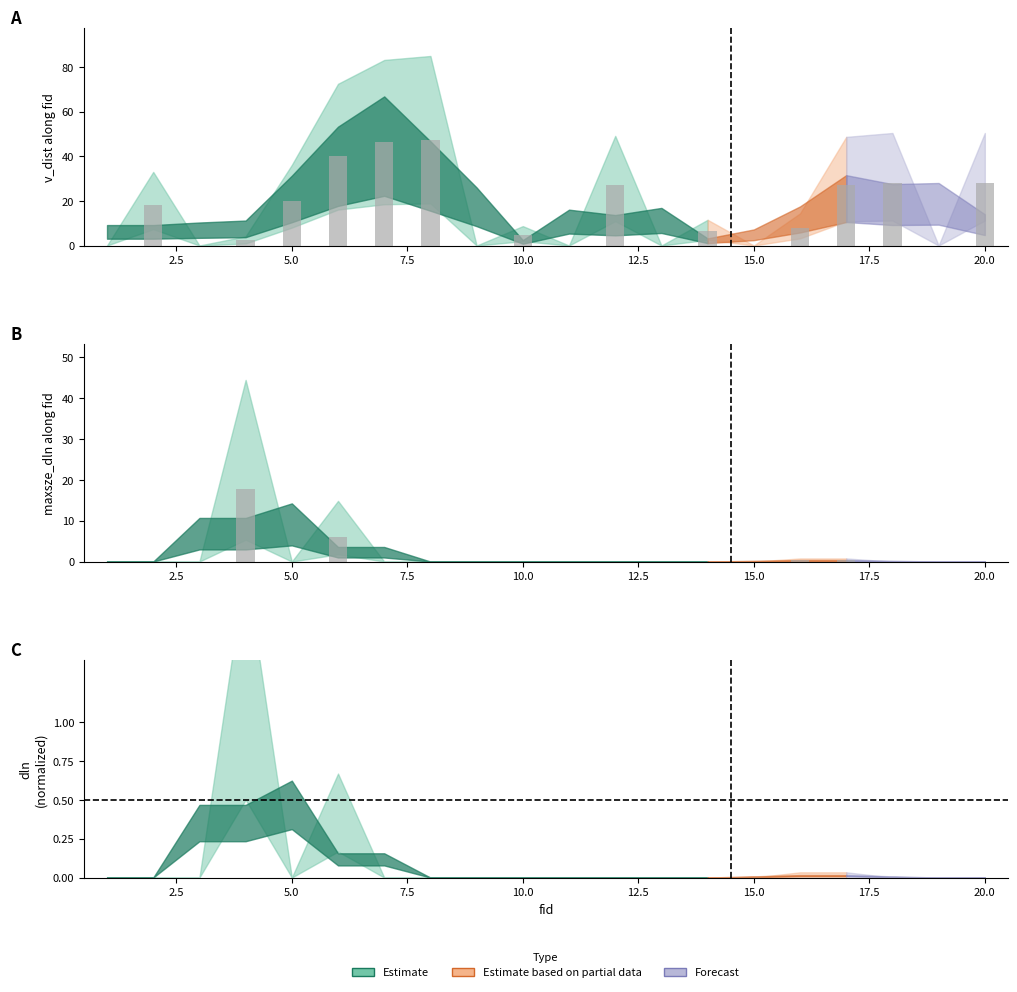

Are the bars horizontal?

No